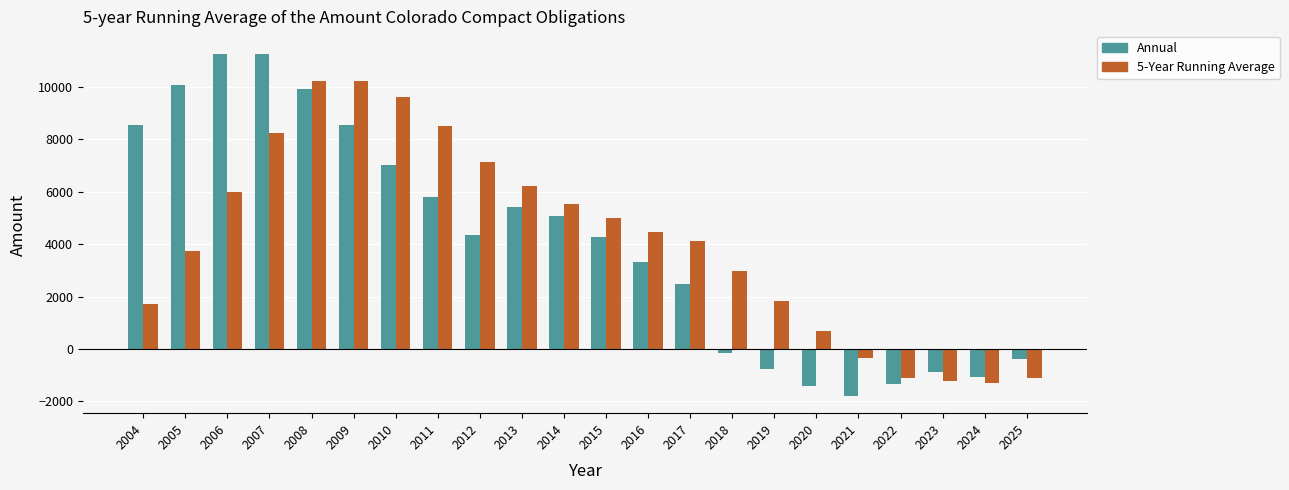

What is the approximate value of 5-Year Running Average at 2007?

8223.7